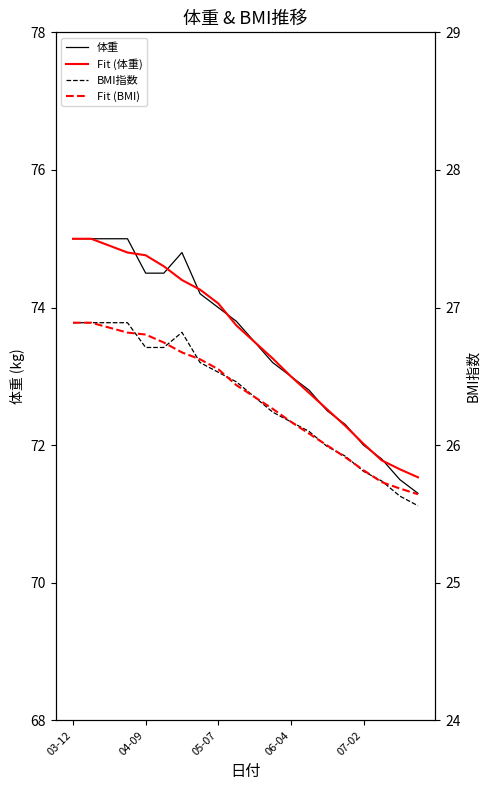

At which category is the sum across all series the highest?

03-12